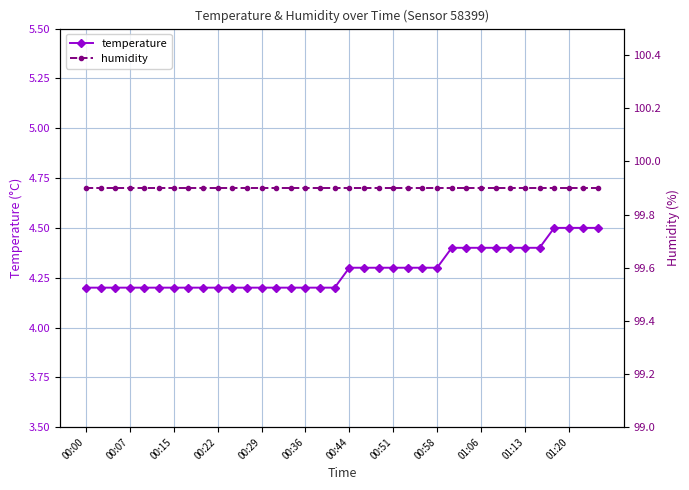

Is this an area chart (filled region under the line)?

No